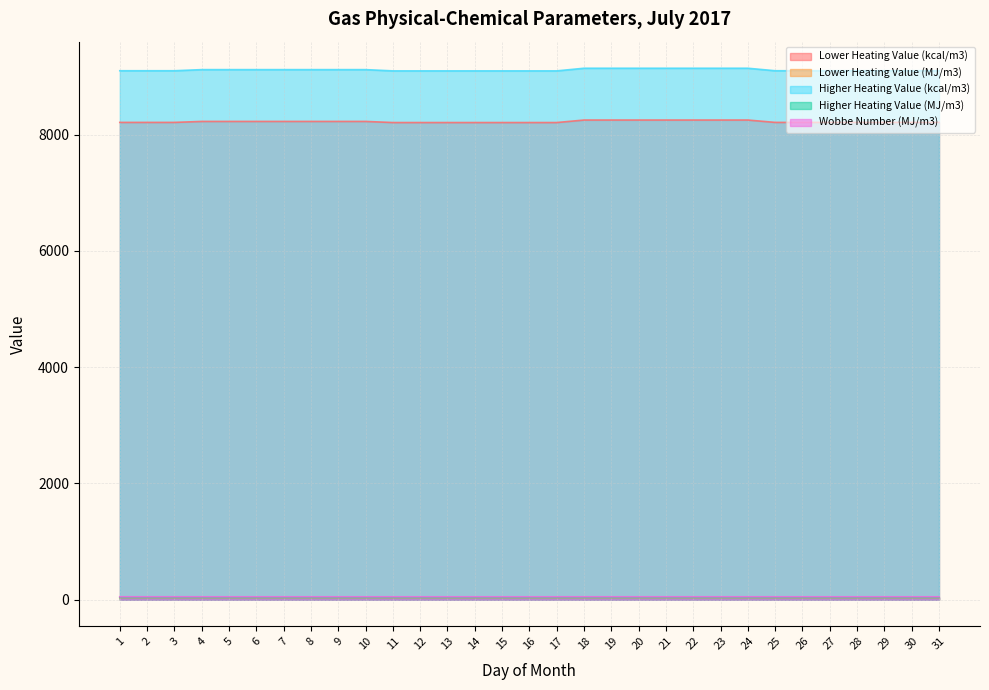

The value of Higher Heating Value (MJ/m3) at 2 is 64.3. True or false?

False